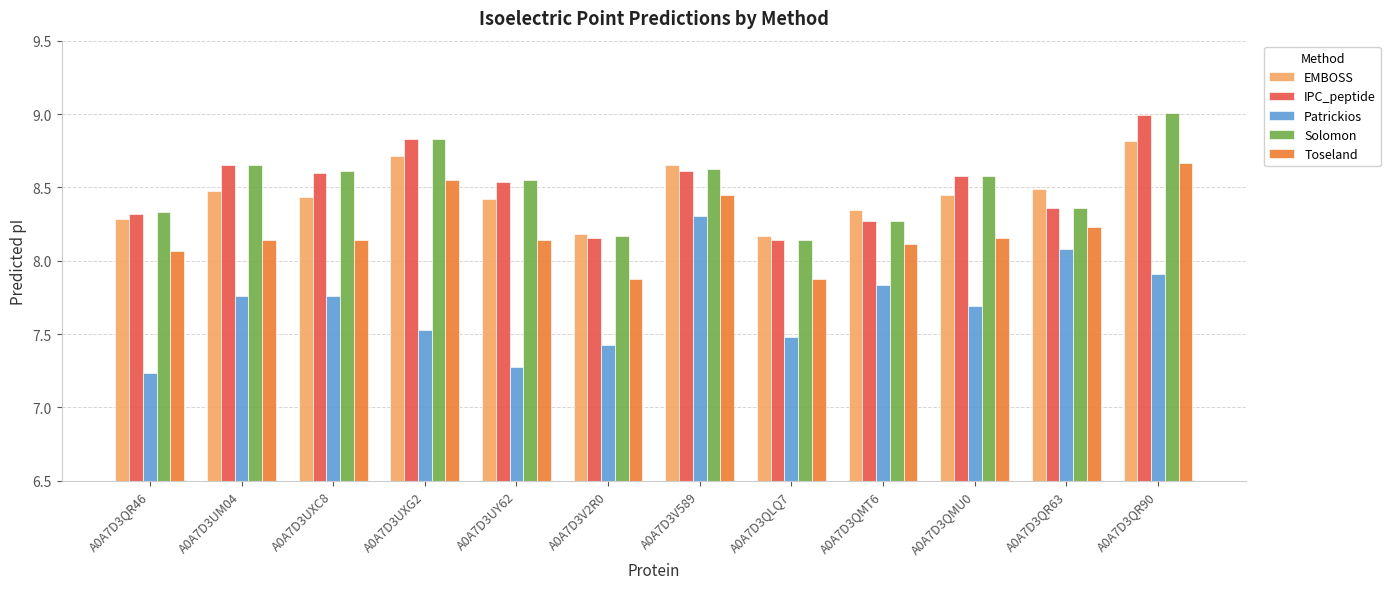

What position from the left is A0A7D3QR63?

11